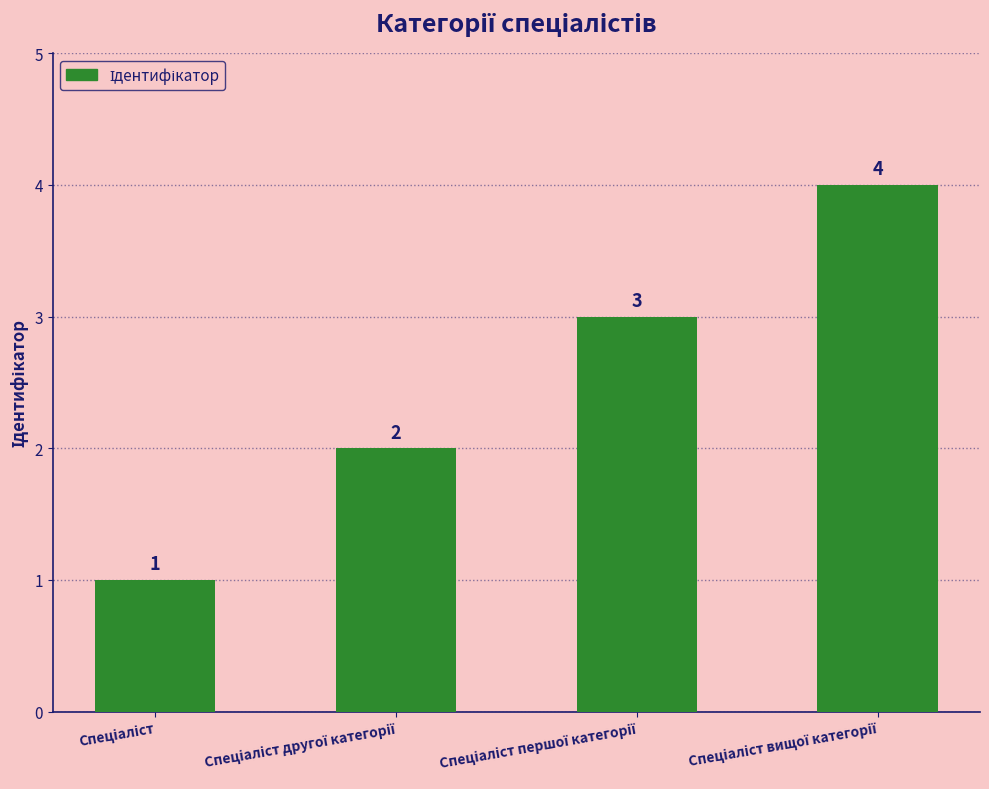

What is the maximum value shown in the chart?

4